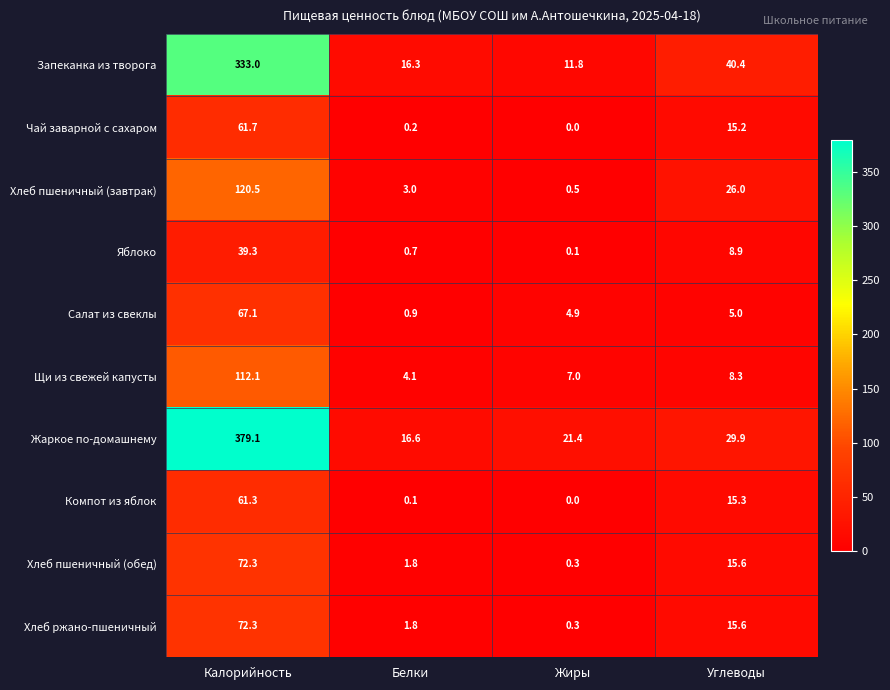

At which label does Компот из яблок reach its minimum?

Жиры